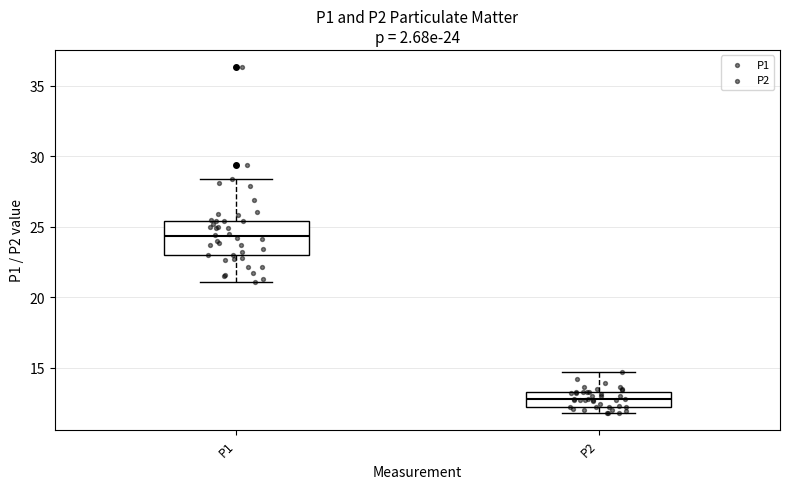

Comparing the boxes themselves (not the whiskers), which one is the tallest?

P1